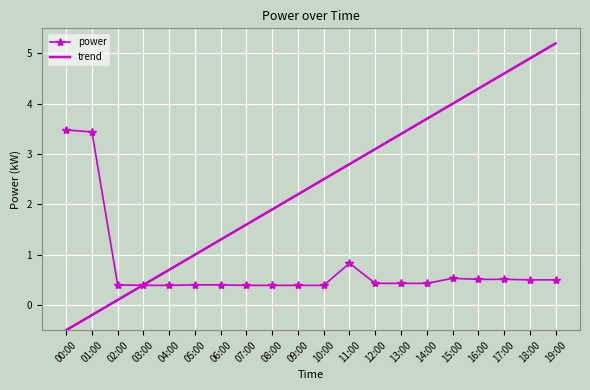

What is the sum of all trend values?

47.0